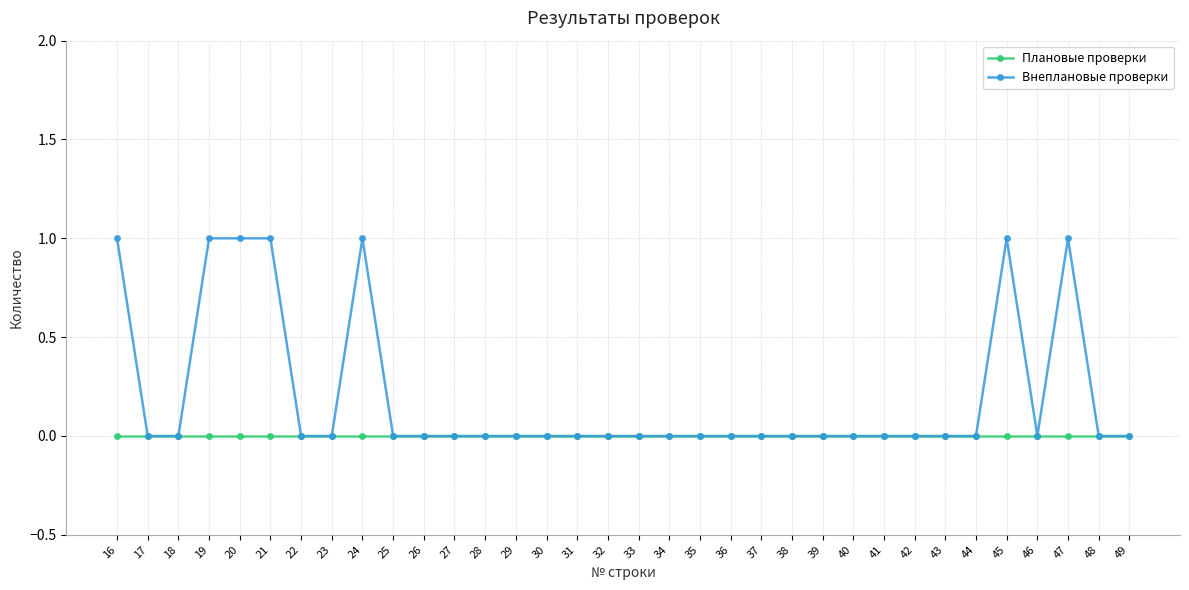

Which series has the largest total across all categories?

Внеплановые проверки